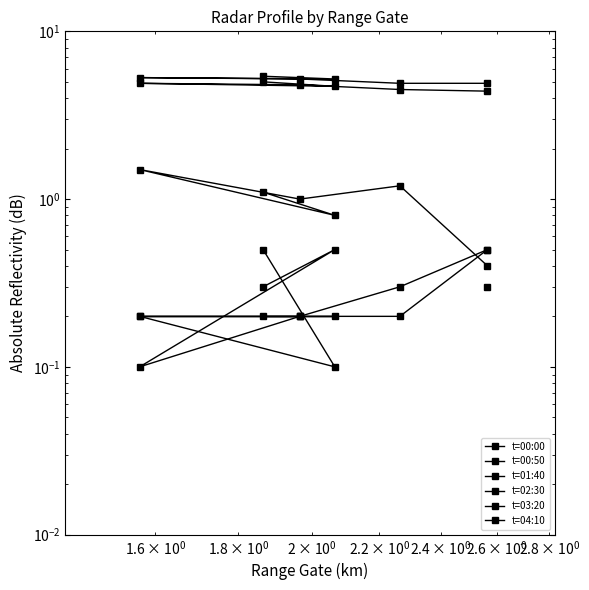

The t=00:00 series shows 0.3 at $\mathdefault{10^{2}}$. True or false?

False